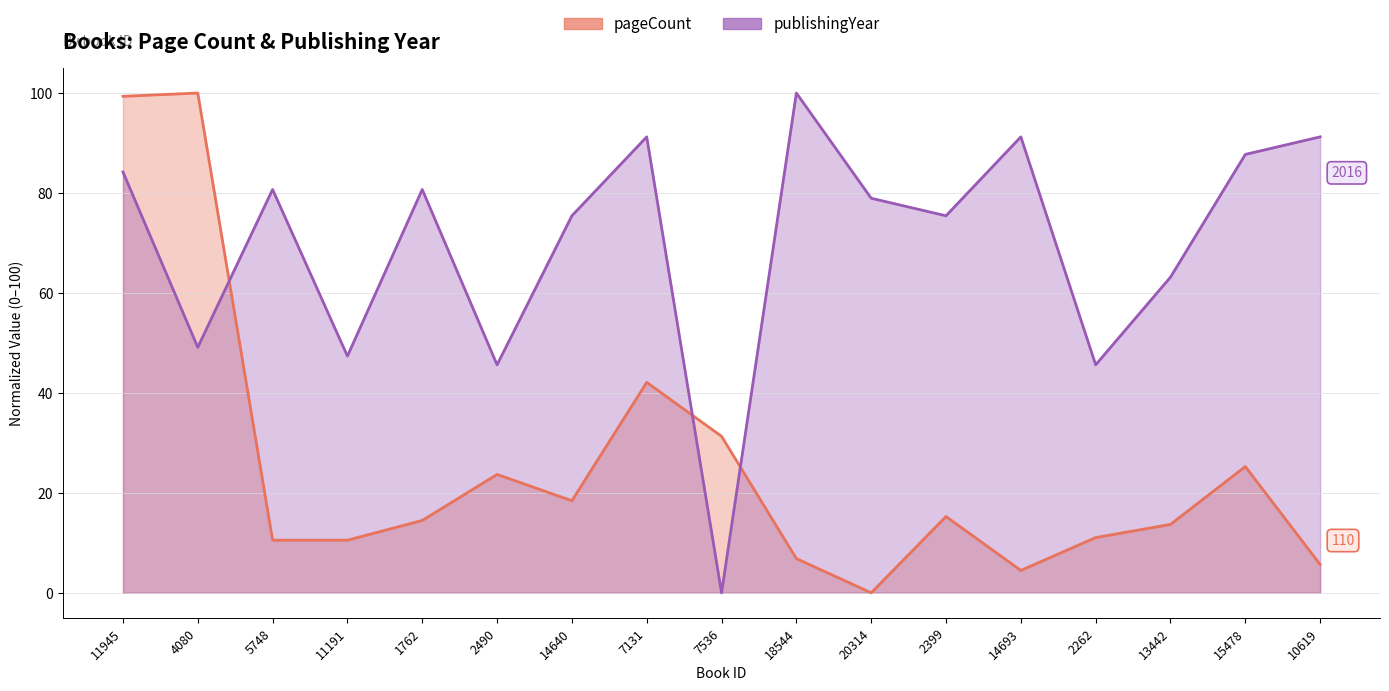

Where do publishingYear and pageCount first cross each other?

4080 and 5748